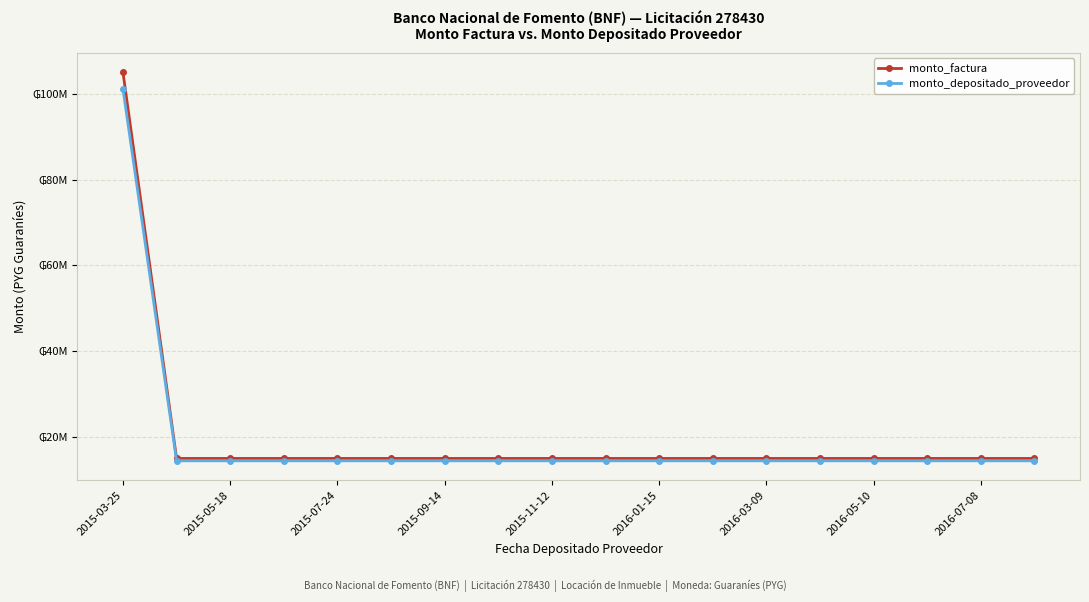

What are all the series names shown in the legend?

monto_factura, monto_depositado_proveedor